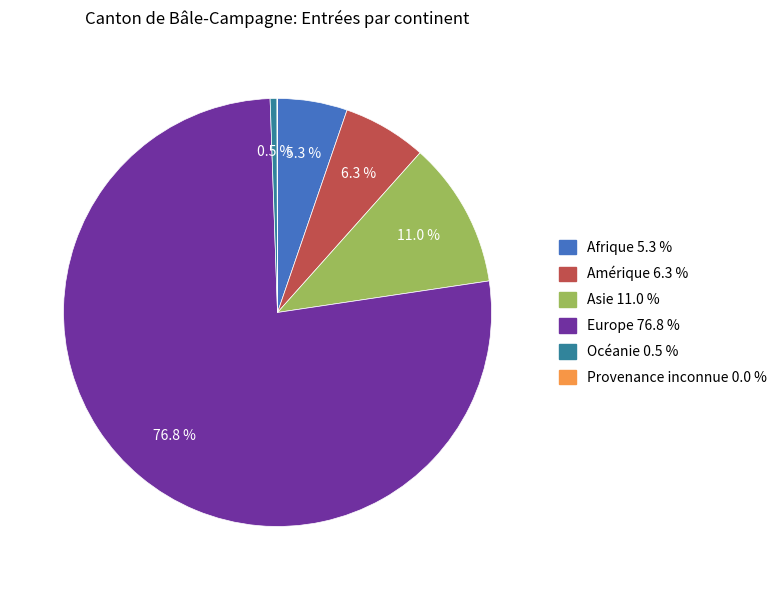

The Europe slice represents 72% of the pie. True or false?

False